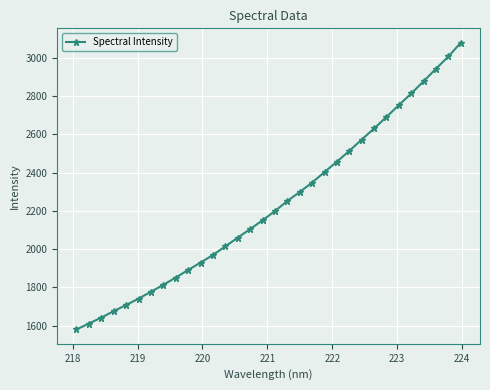

What is the value of the 29th point from the left?

2877.4